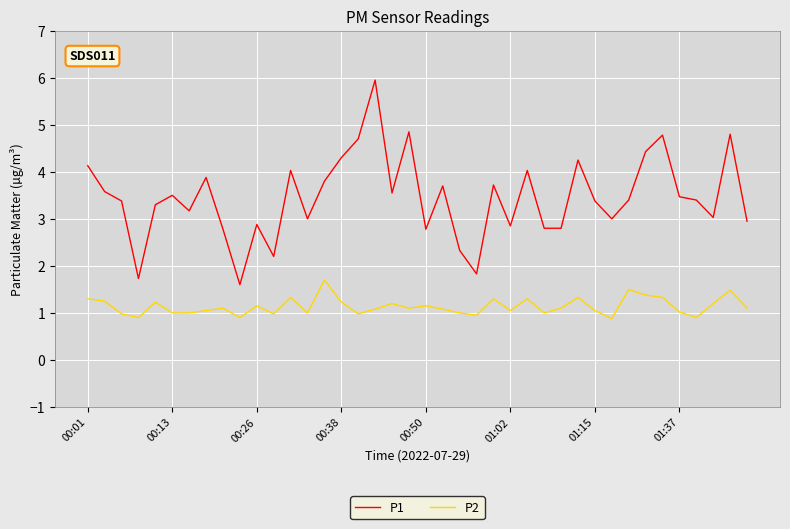

Which series has the largest total across all categories?

P1